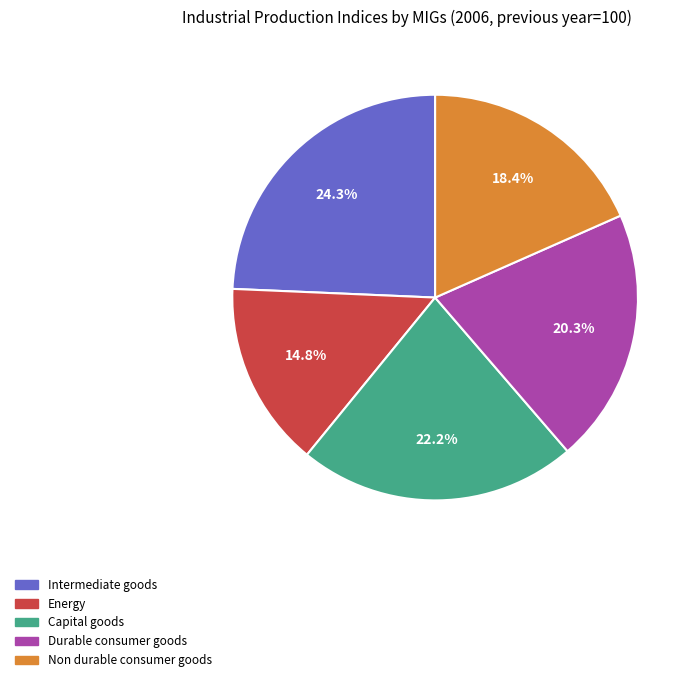

Count the number of slices in the pie.

5